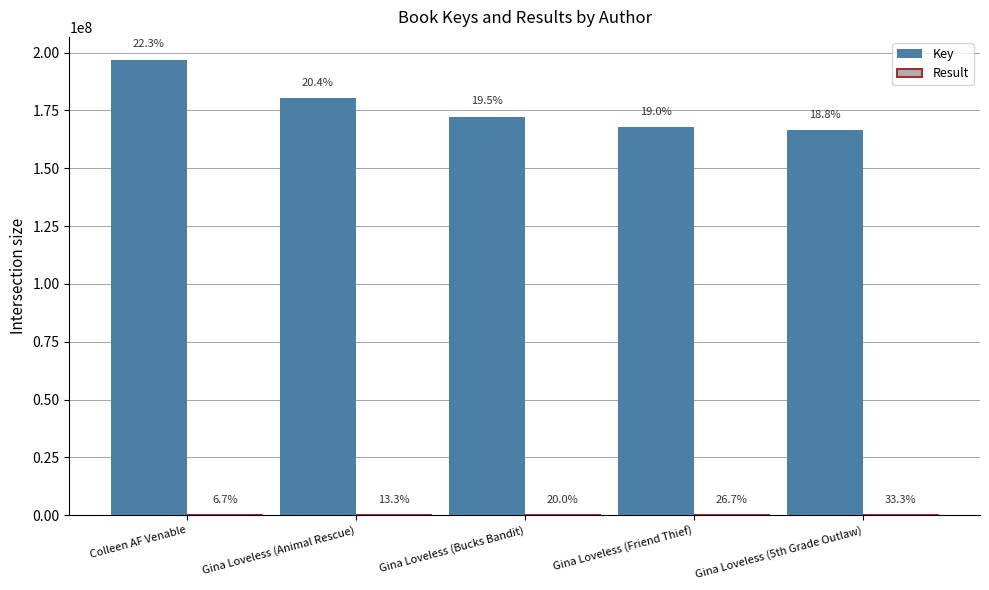

How many groups of bars are there?

5